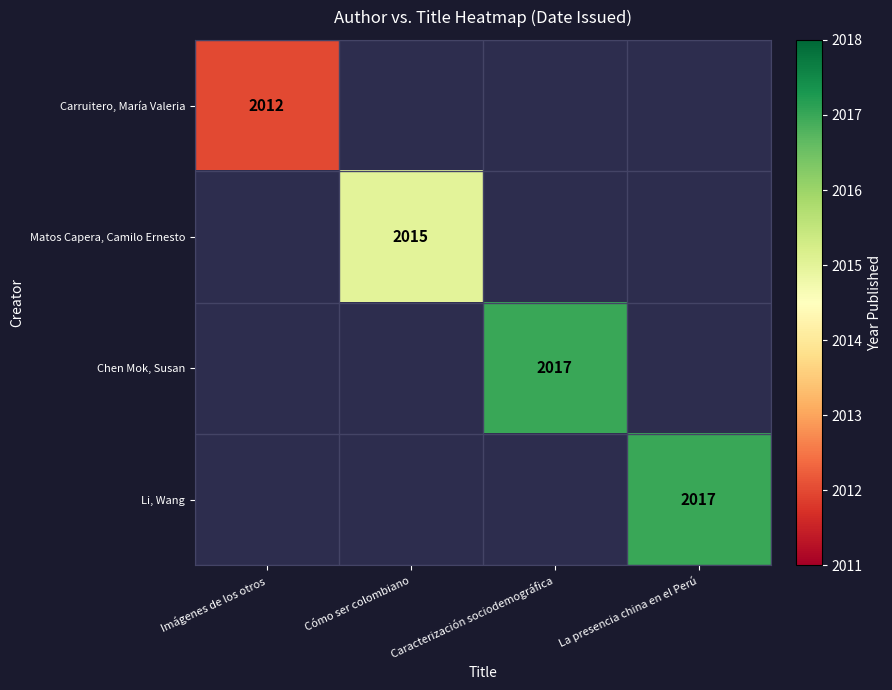

True or false: Matos Capera, Camilo Ernesto has a value of 2015 at Cómo ser colombiano.

True